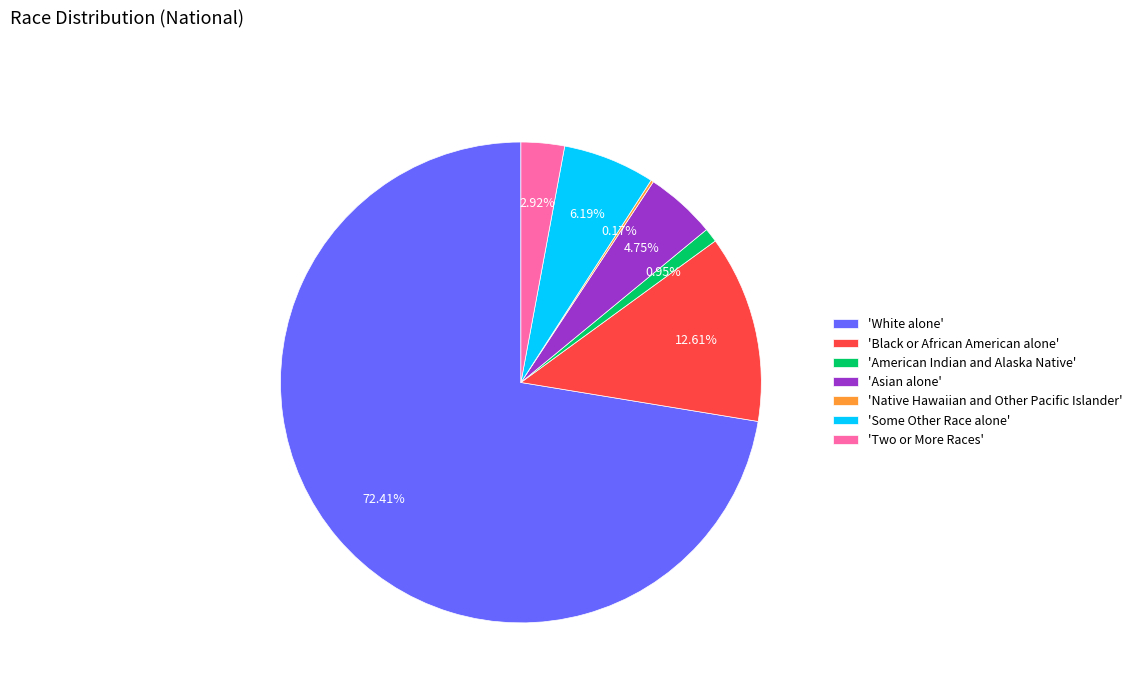

Which slice represents more than half of the pie?

'White alone'